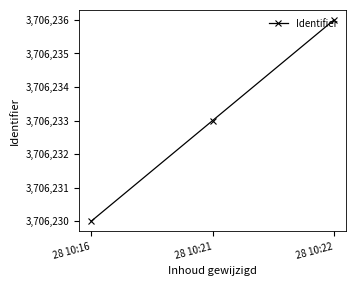

What is the difference between the maximum and minimum values?

6